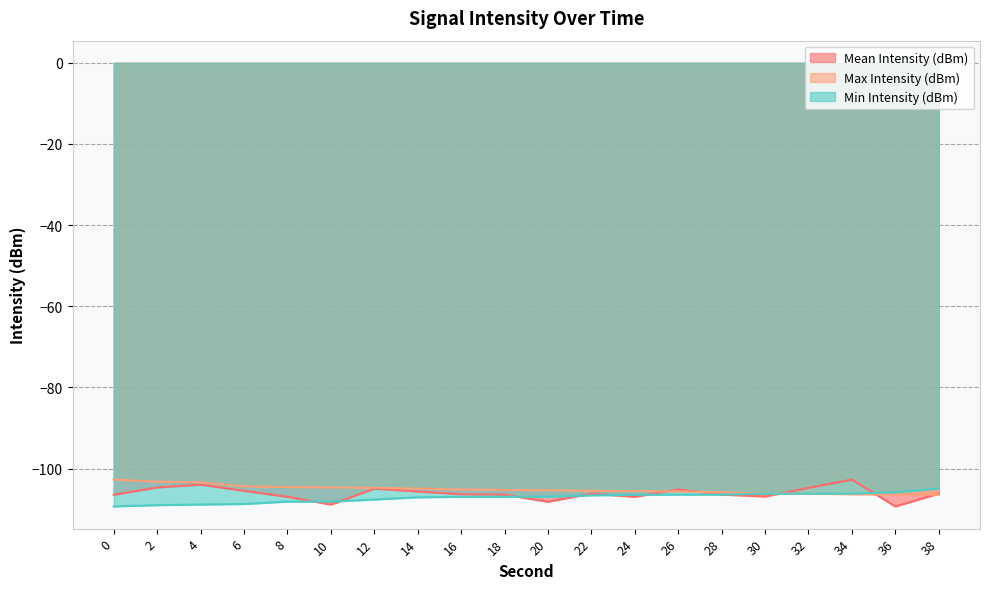

Reading left to right, what are all the values shown in this chart?

Mean Intensity (dBm): 0=-106.5	2=-104.7	4=-104.0	6=-105.5	8=-107.0	10=-108.9	12=-105.0	14=-105.7	16=-106.3	18=-106.4	20=-108.2	22=-106.2	24=-107.0	26=-105.2	28=-106.4	30=-106.9	32=-104.8	34=-102.7	36=-109.3	38=-106.2
Max Intensity (dBm): 0=-102.7	2=-103.2	4=-103.4	6=-104.4	8=-104.6	10=-104.7	12=-104.8	14=-105.0	16=-105.2	18=-105.3	20=-105.4	22=-105.5	24=-105.6	26=-105.7	28=-105.9	30=-106.2	32=-106.2	34=-106.3	36=-106.4	38=-106.4
Min Intensity (dBm): 0=-109.3	2=-109.0	4=-108.9	6=-108.8	8=-108.2	10=-108.2	12=-107.7	14=-107.1	16=-107.0	18=-107.0	20=-107.0	22=-106.6	24=-106.5	26=-106.4	28=-106.4	30=-106.2	32=-106.2	34=-106.2	36=-105.9	38=-105.0